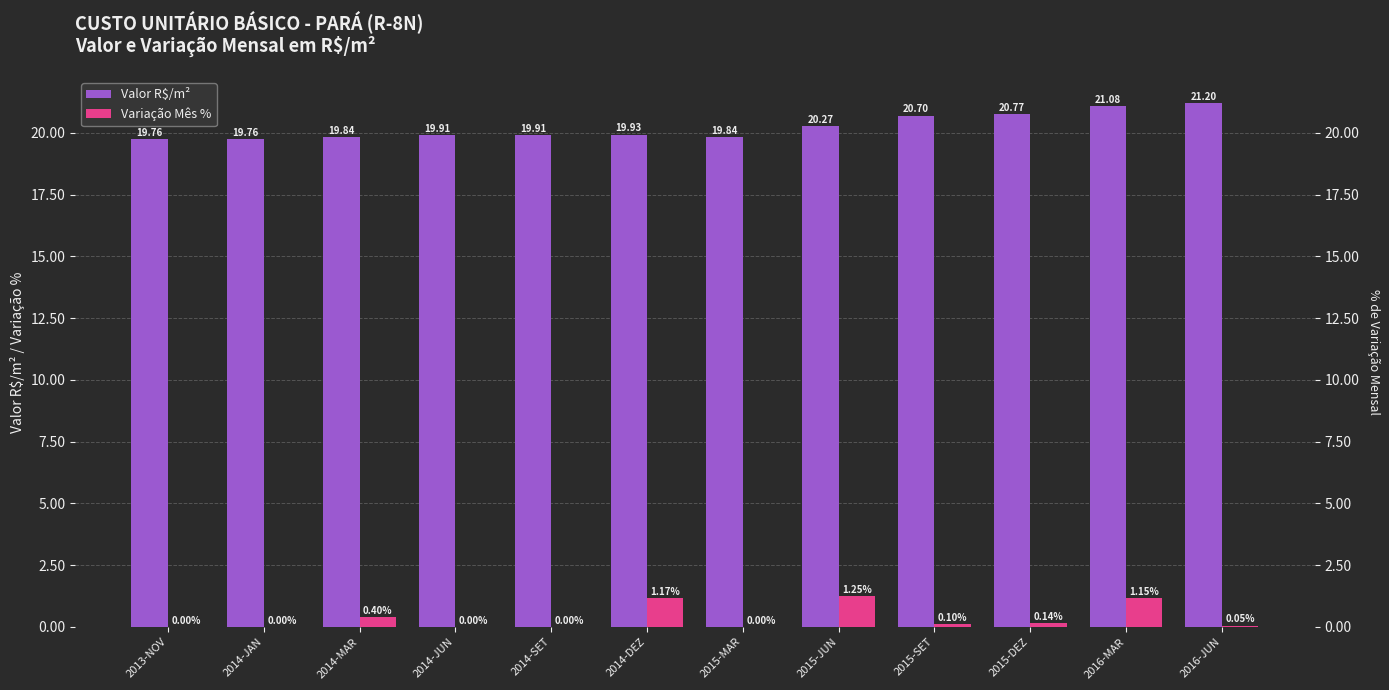

Rank the series at 2015-MAR from highest to lowest value.

Valor R$/m², Variação Mês %